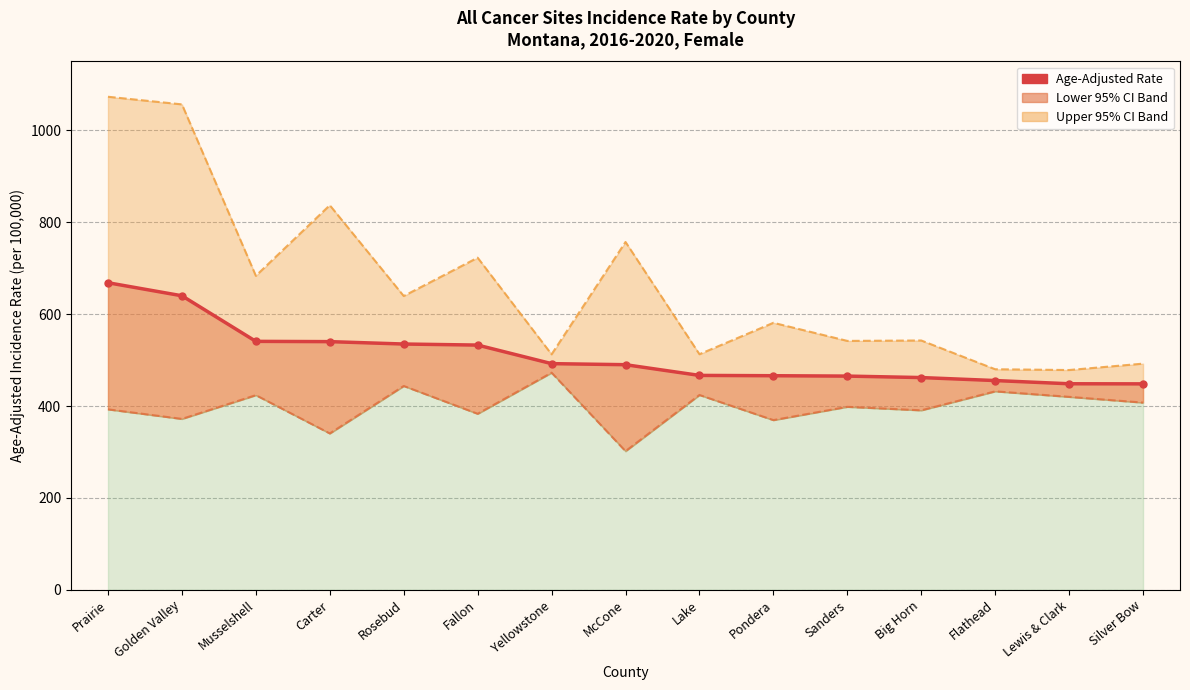

True or false: there are more than 2 points higher than both neighbors.

False